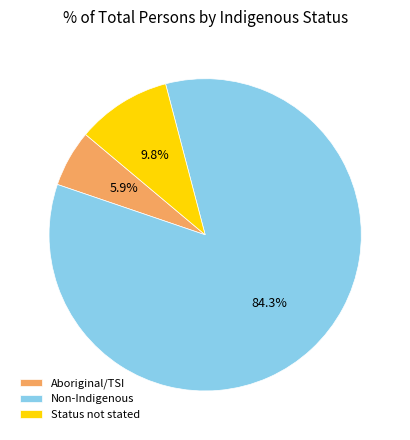

How many slices are in this pie chart?

3